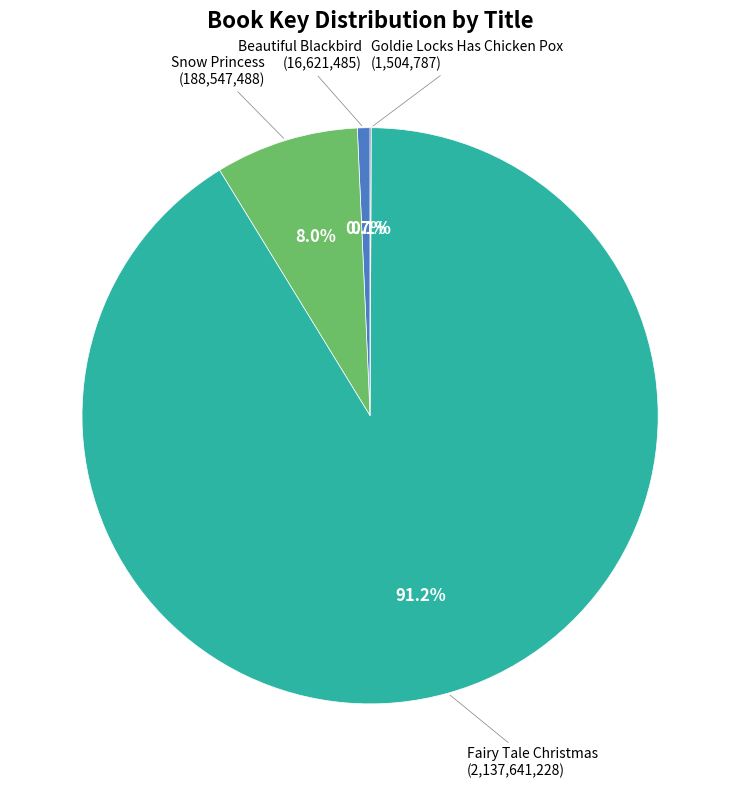

To the nearest percent, what is the average slice percentage?

25%